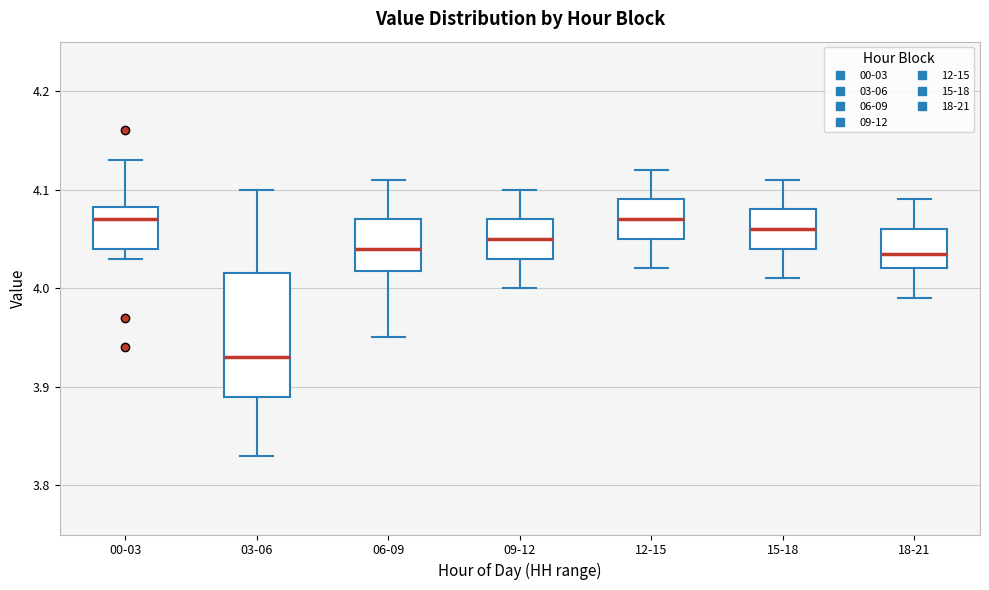

Reading left to right, transcribe this box plot: for each box, give where its median line is, the range the box spans, and where its two whiskers end, as read against the y-axis. The values are not printed on the chart, so give them approximately, as read against the axis.

00-03: median 4.07, box 4.04 to 4.08, whiskers 4.03 to 4.13
03-06: median 3.93, box 3.89 to 4.02, whiskers 3.83 to 4.10
06-09: median 4.04, box 4.02 to 4.07, whiskers 3.95 to 4.11
09-12: median 4.05, box 4.03 to 4.07, whiskers 4.00 to 4.10
12-15: median 4.07, box 4.05 to 4.09, whiskers 4.02 to 4.12
15-18: median 4.06, box 4.04 to 4.08, whiskers 4.01 to 4.11
18-21: median 4.04, box 4.02 to 4.06, whiskers 3.99 to 4.09